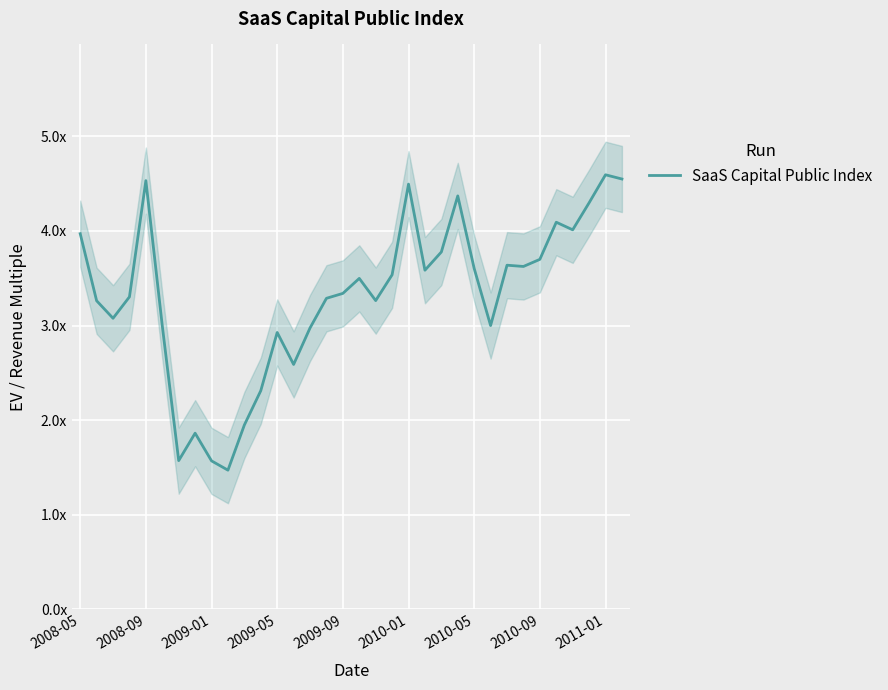

The chart shows a value of 6.5 at 2010-01. True or false?

False